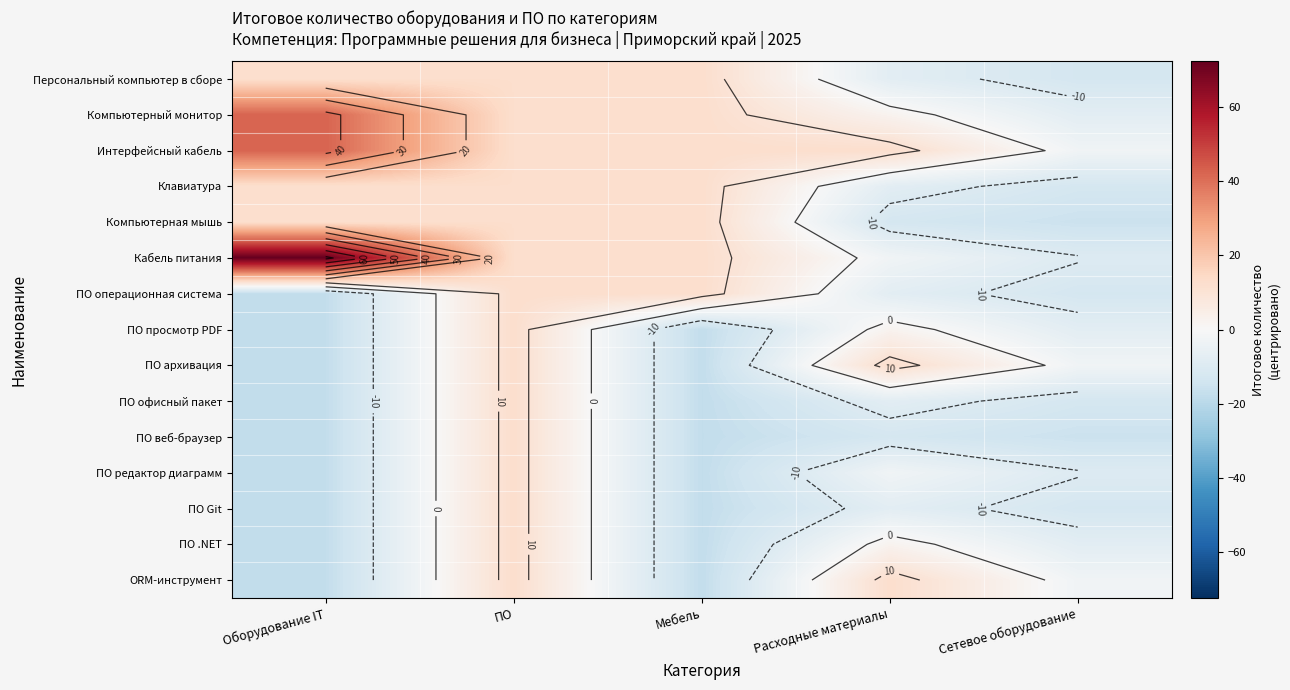

What is the total value across all series at Расходные материалы?

-24.0